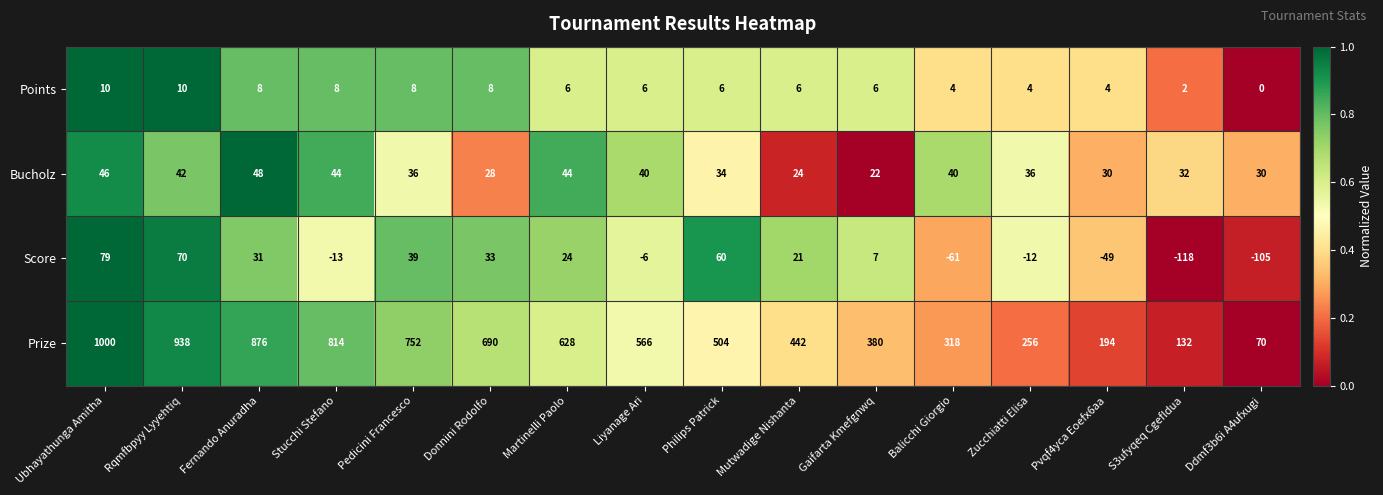

What is the sum of the Score values at Zucchiatti Elisa and Fernando Anuradha?

19